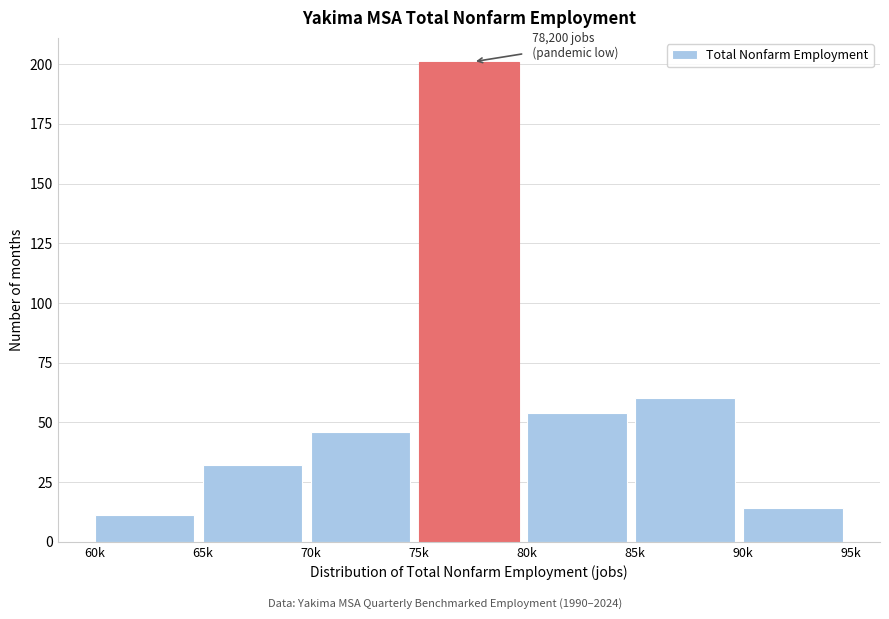

Reading right to left, transcribe all the data shown in this chart.

90k=14	85k=60	80k=54	75k=201	70k=46	65k=32	60k=11